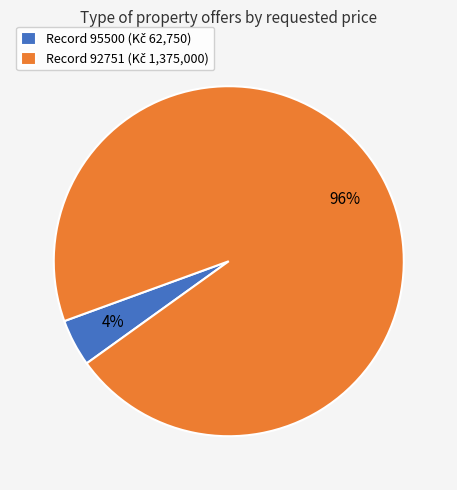

To the nearest percent, what is the average slice percentage?

50%